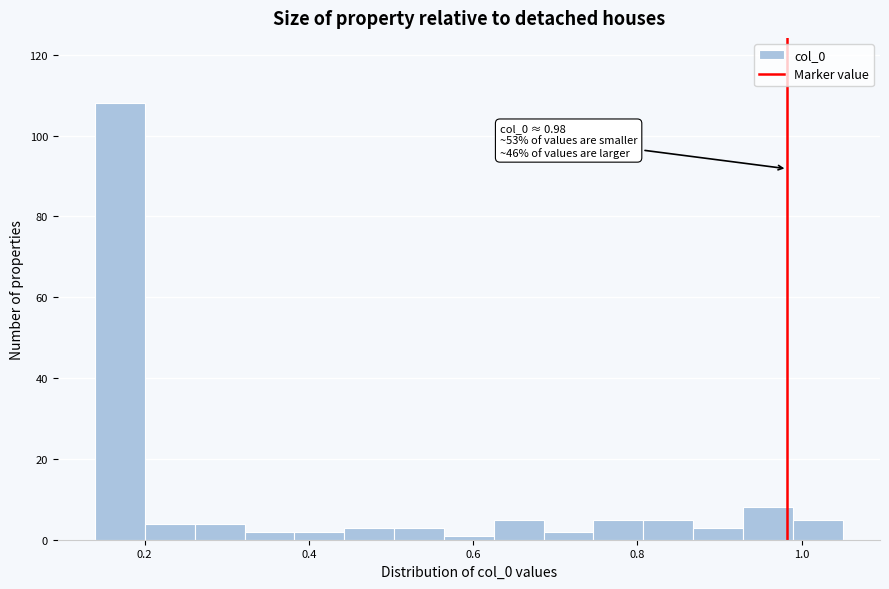

Around what value on the x-axis is the tallest bar? Give the approximate position of its centre, as read against the axis.

0.18